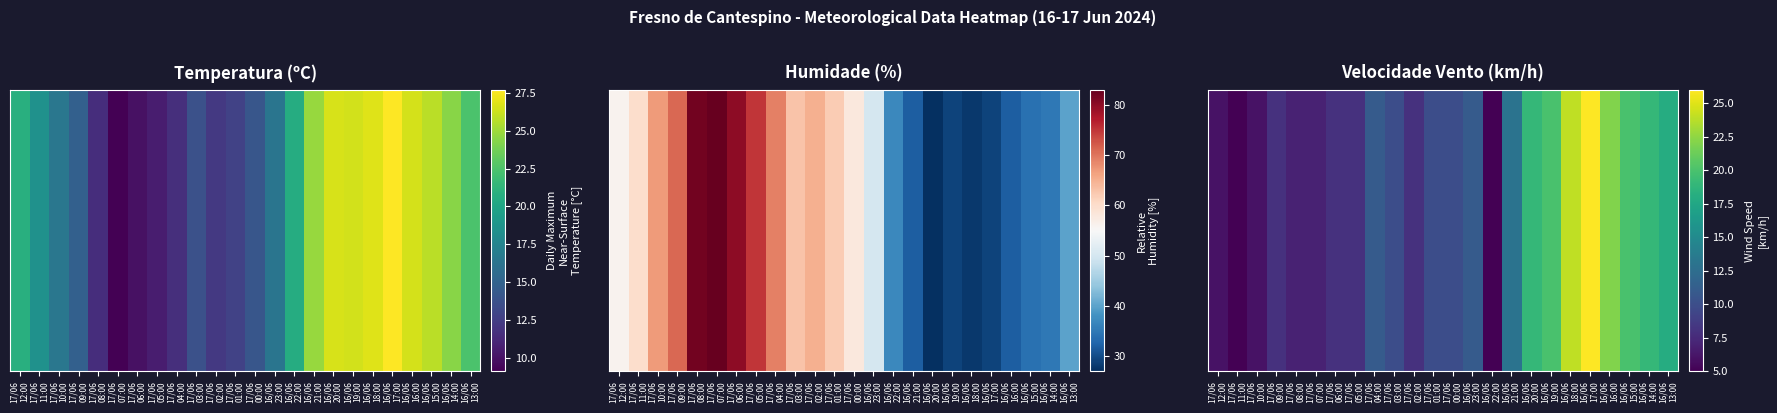

Reading right to left, list all the values displayed in this chart.

18	19	20	22	26	24	20	19	13	5	11	10	10	8	10	11	8	8	7	7	8	6	5	6